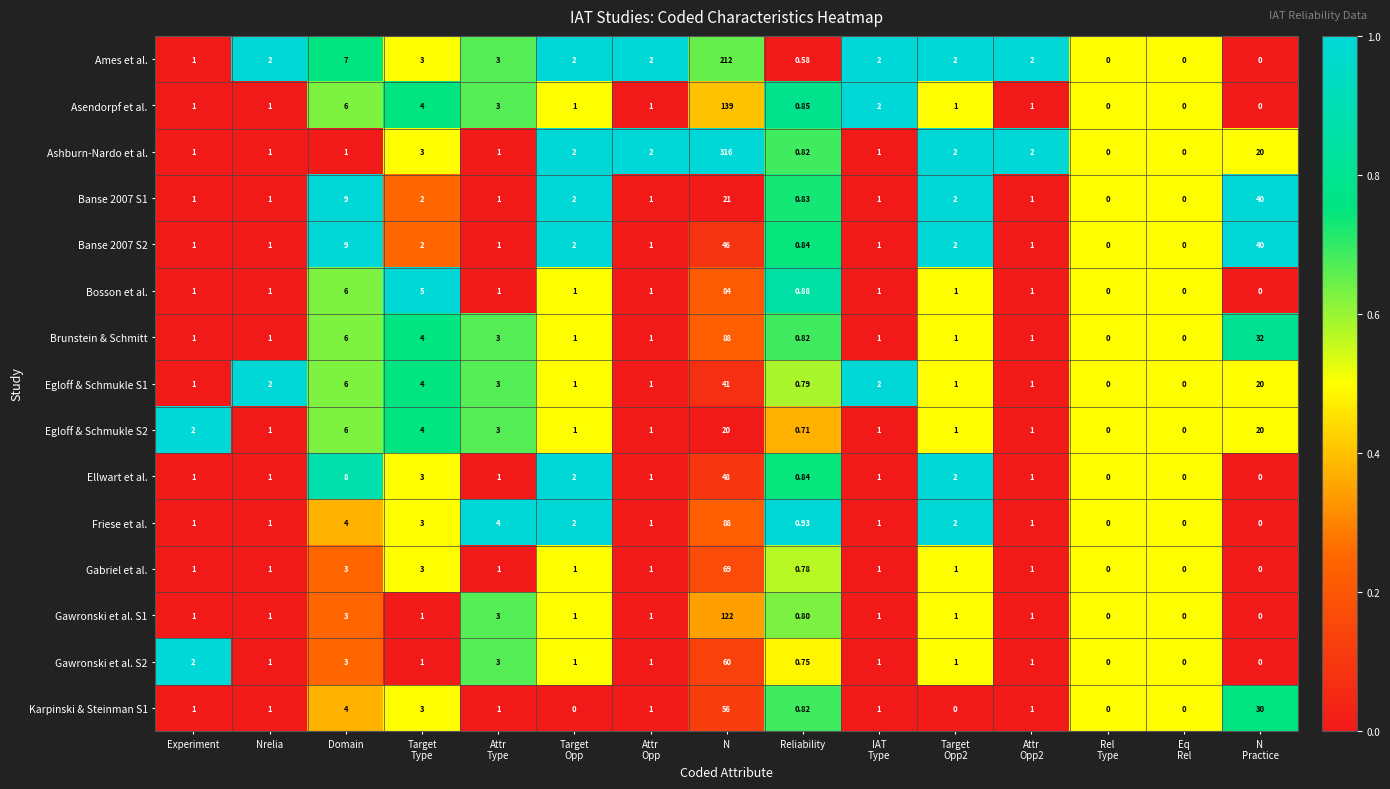

Which series has the largest range (max minus min)?

Ashburn-Nardo et al.